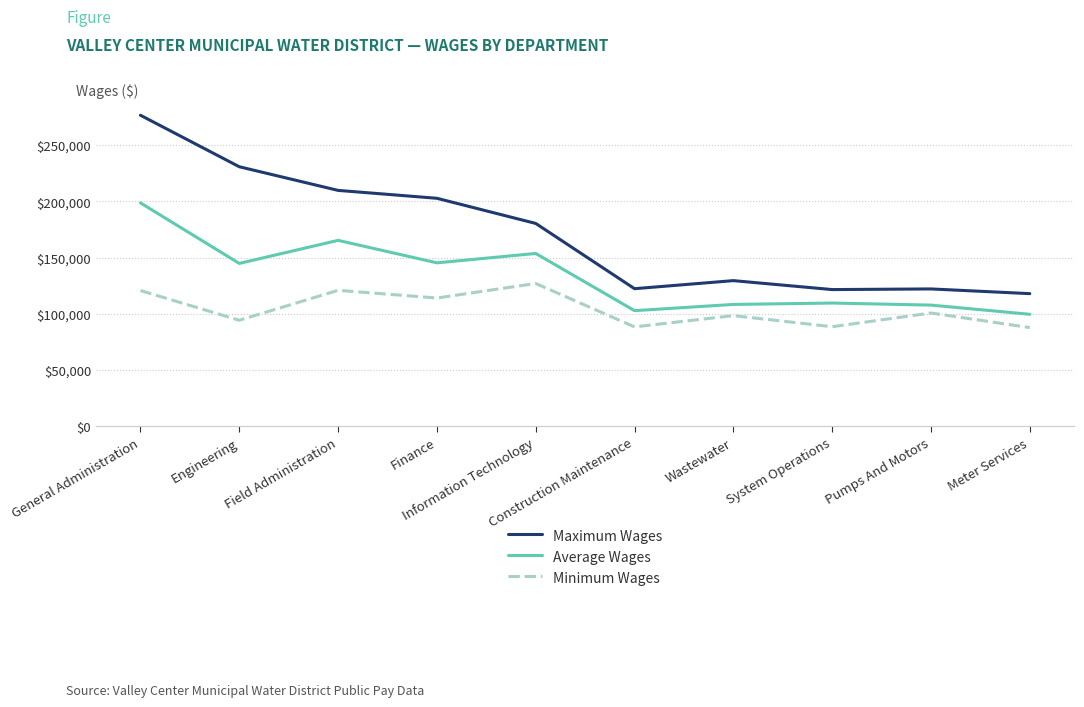

True or false: Maximum Wages and Average Wages cross at least once.

False